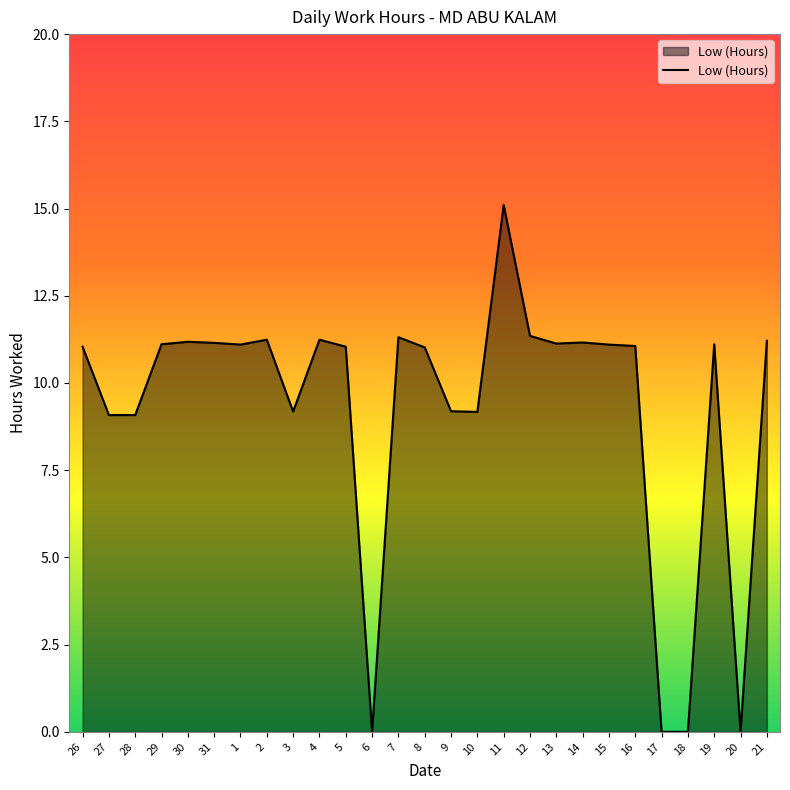

The chart shows a value of 11.0 at 26. True or false?

True